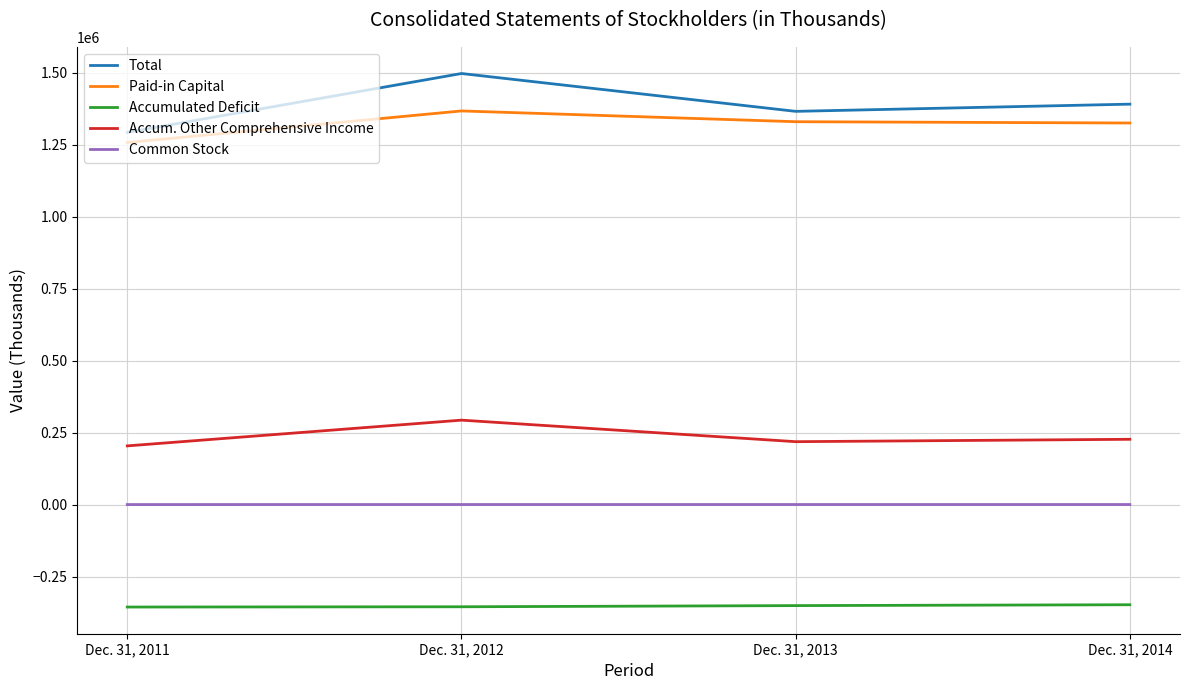

What is the approximate value of Common Stock at Dec. 31, 2011, to the nearest 5?

885